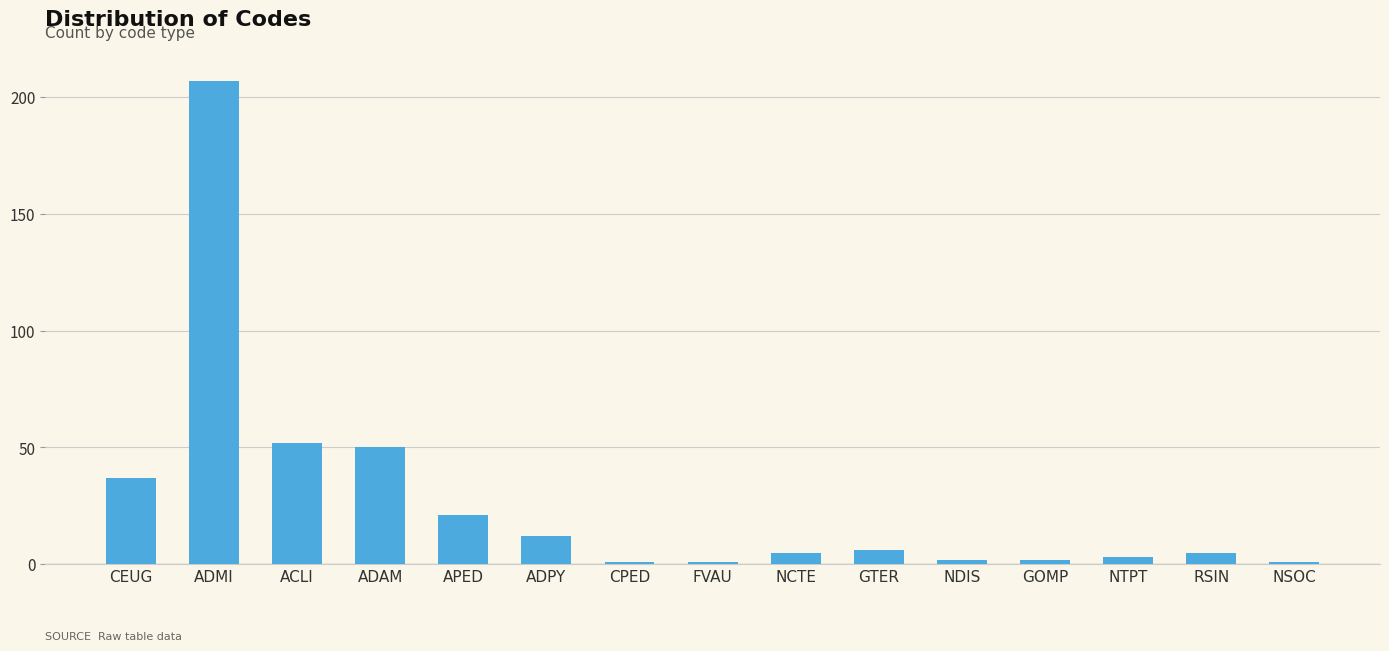

What is the change in value from CPED to GTER?

+5